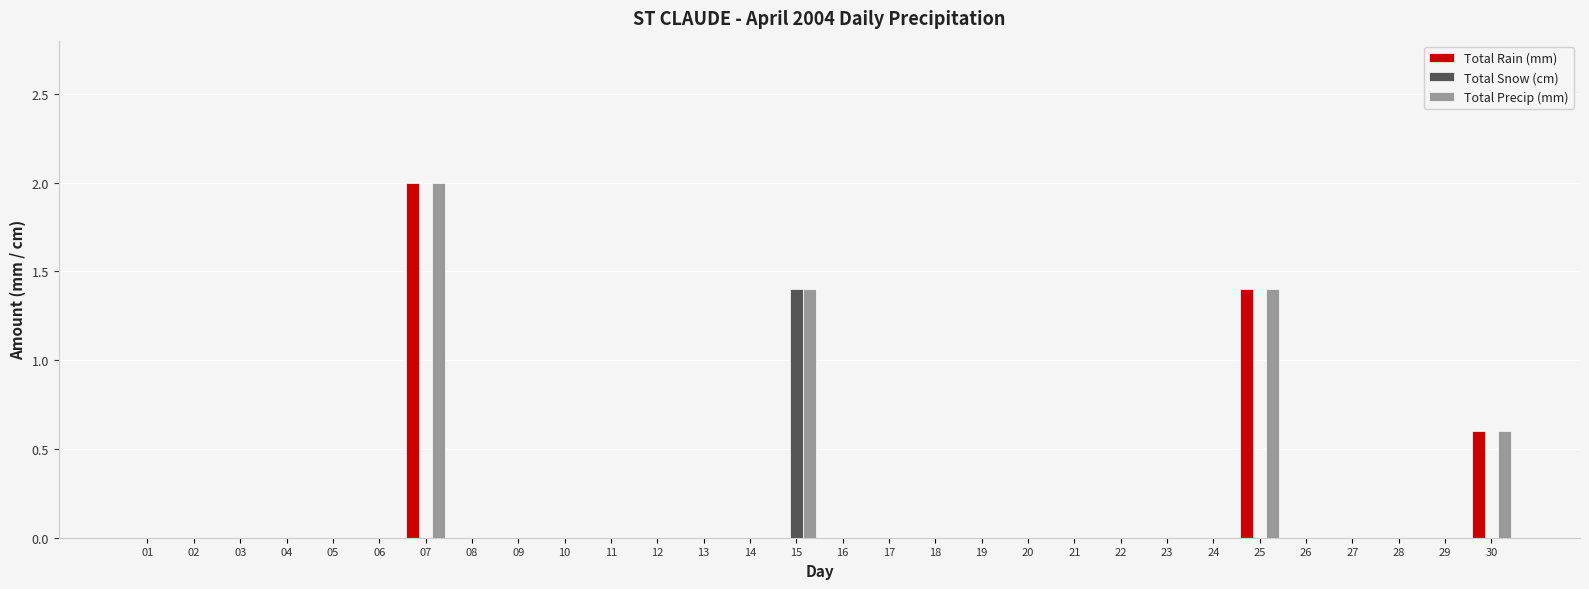

What is the total value across all series at 30?

1.2